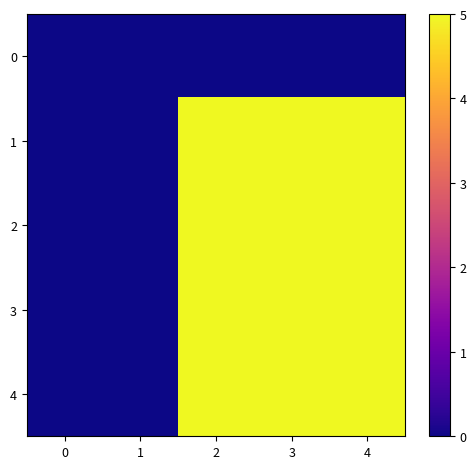

What is the difference between the highest and lowest values at 3?

5